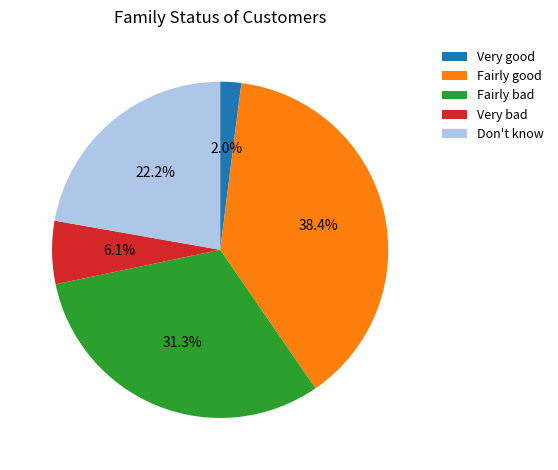

Which has a higher value, Don't know or Very bad?

Don't know